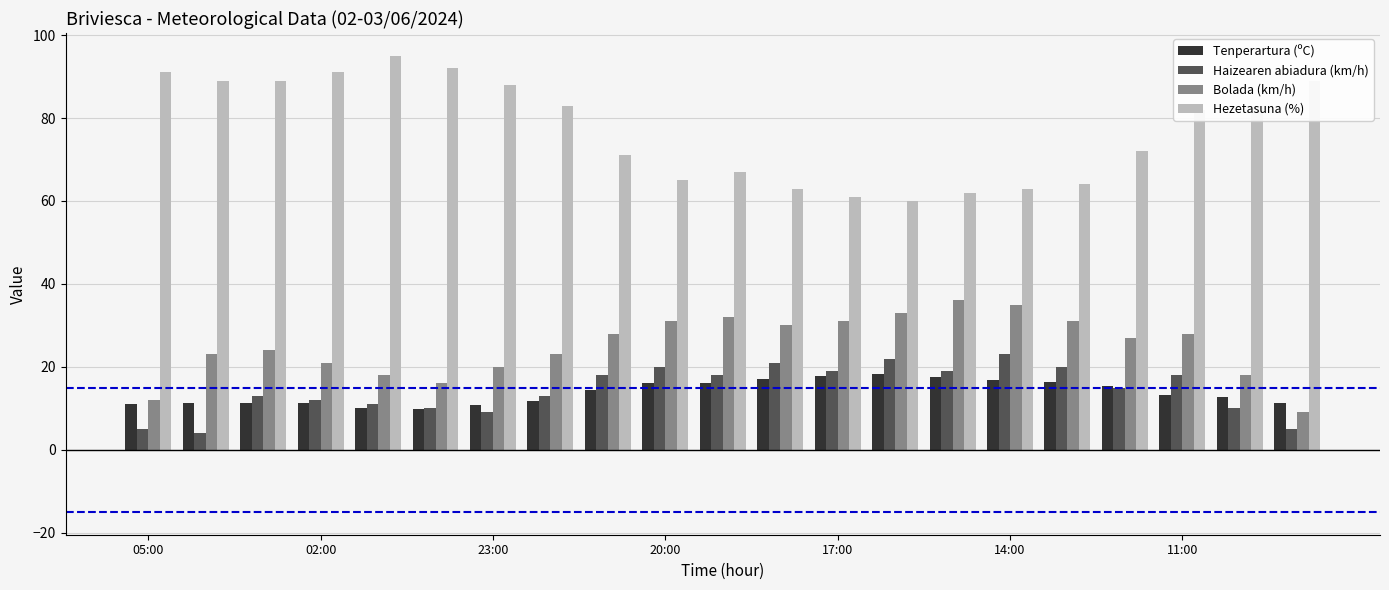

What is the average value of the Haizearen abiadura (km/h) series?

14.5